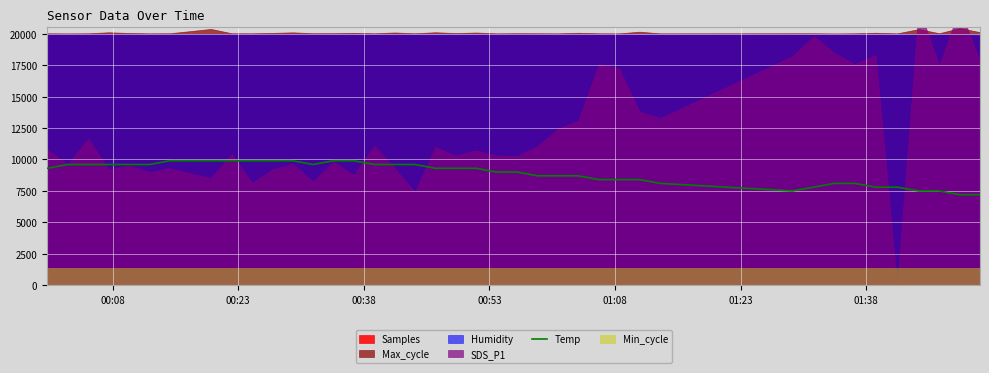

True or false: the data has more than 2 interior local peaks.

False